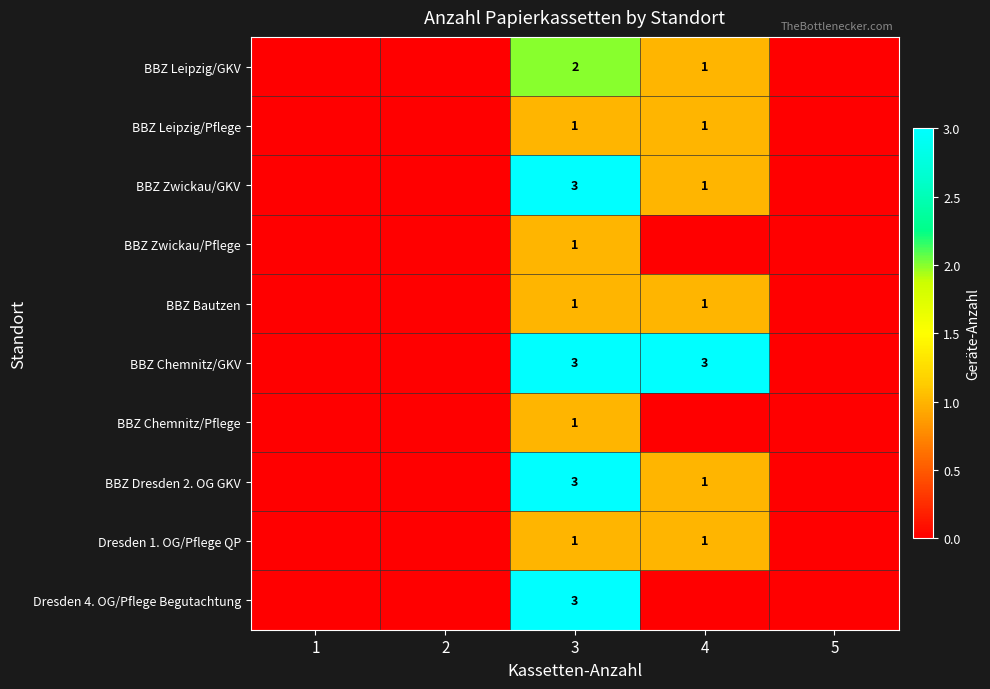

True or false: BBZ Leipzig/GKV has a value of 3 at 3.

False